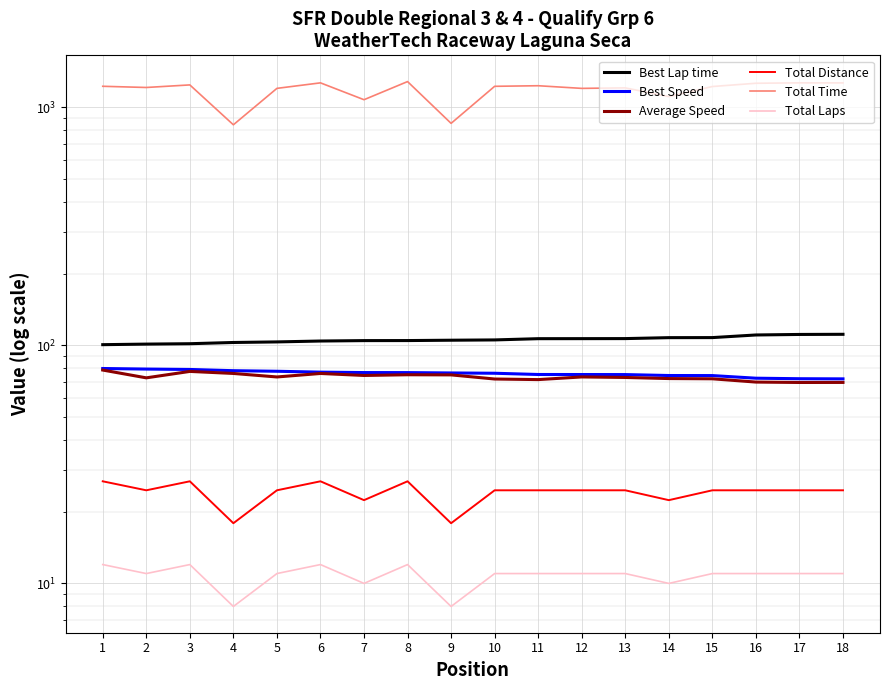

True or false: Total Laps and Average Speed cross at least once.

False